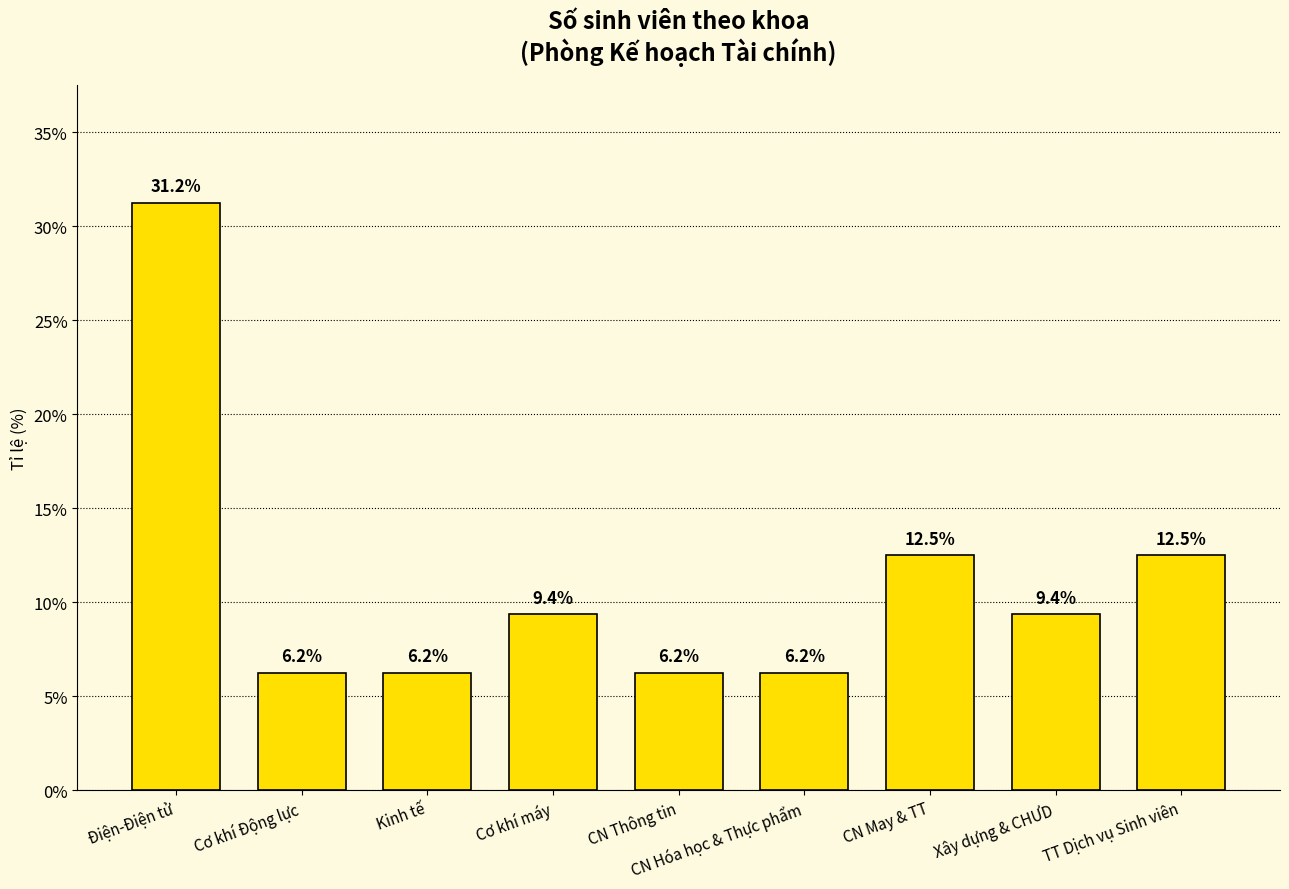

What is the average value?

11.1